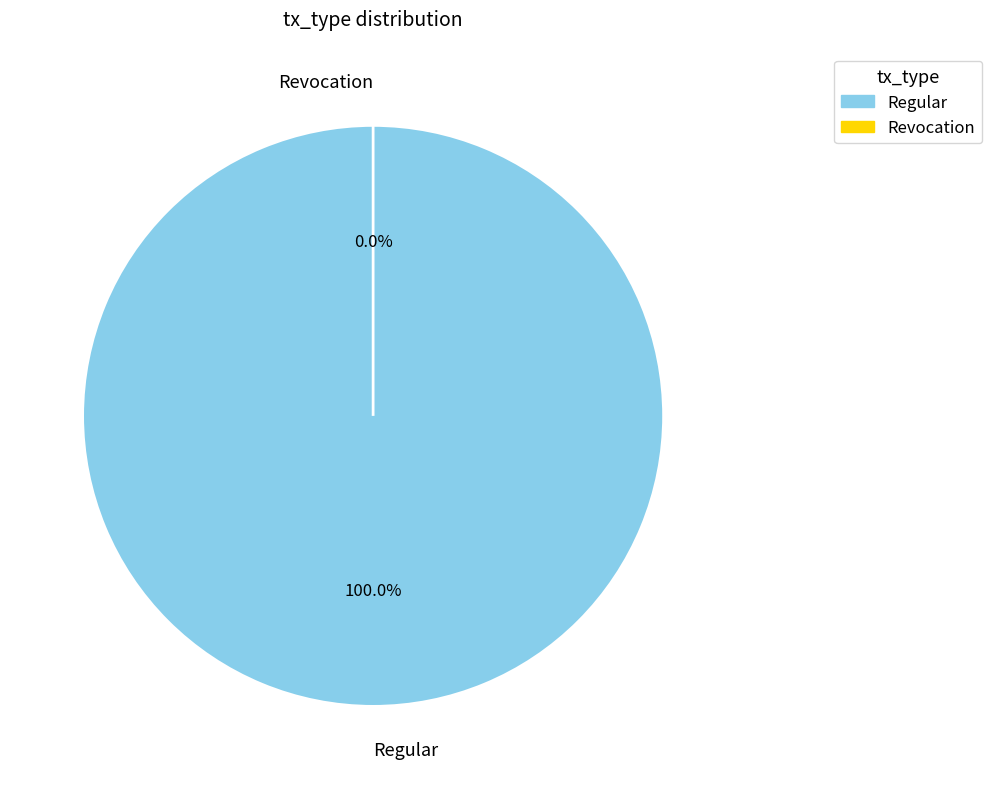

Which category has the biggest portion of the pie?

Regular